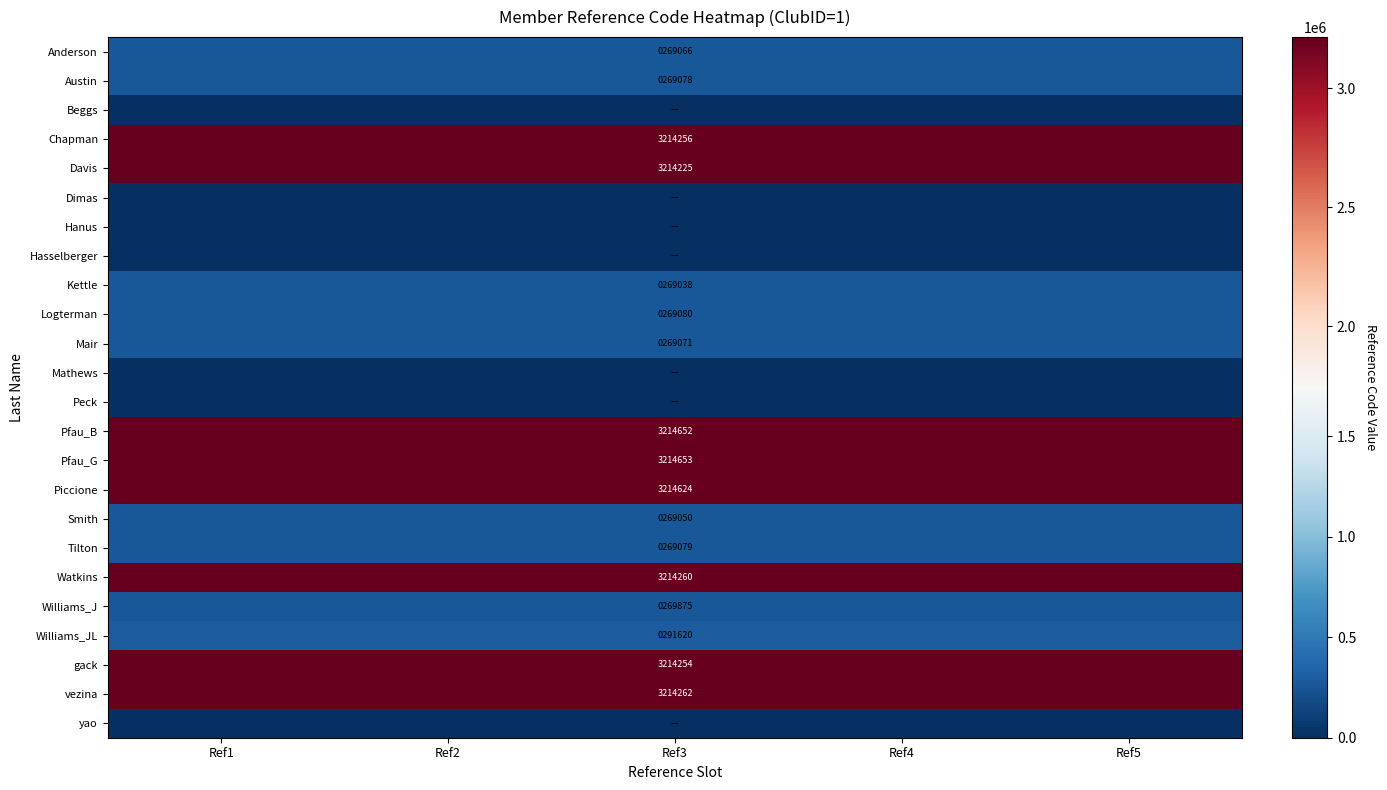

What is the sum of the Davis values at Ref4 and Ref1?

6428450